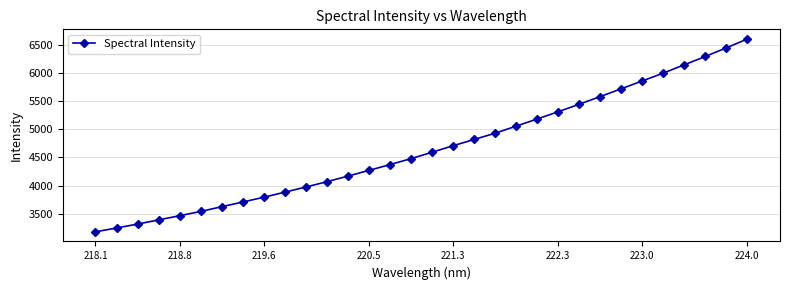

What is the smallest value displayed?

3180.3